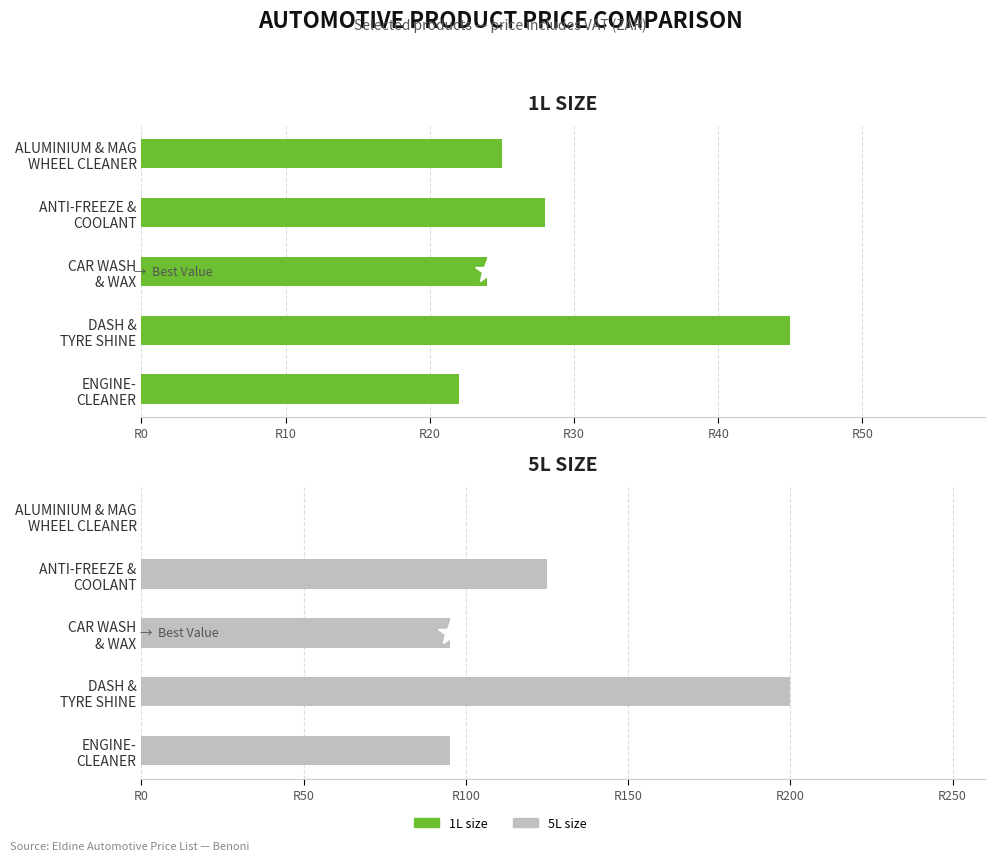

Rank the series at ENGINE- CLEANER from lowest to highest value.

1L, 5L